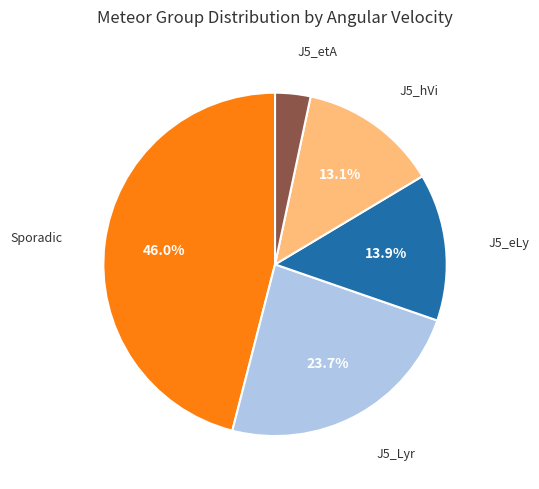

Is there a majority slice in this chart?

No